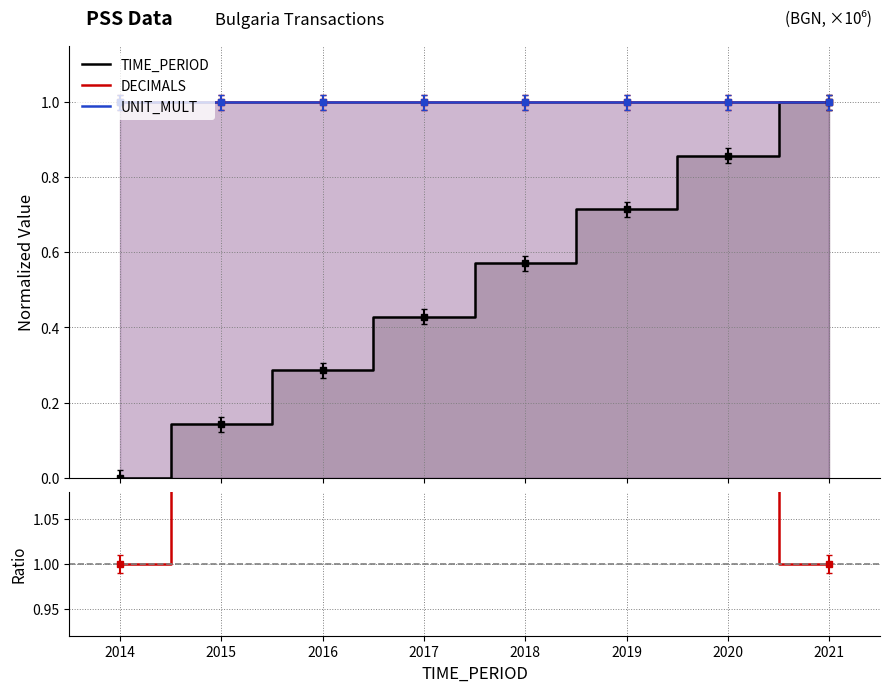

True or false: UNIT_MULT has more than 1 interior local peaks.

False